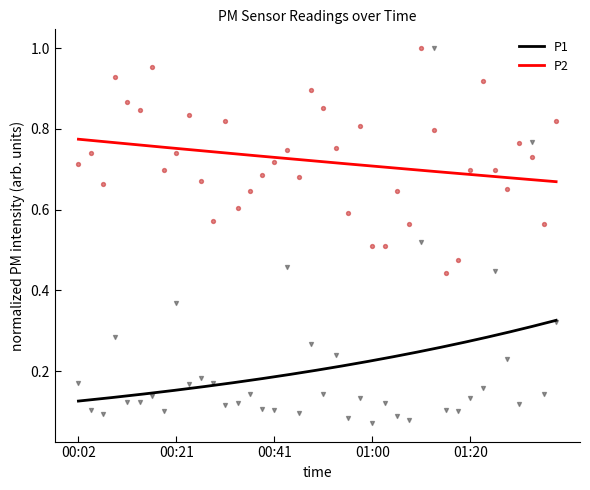

True or false: P2 and P1 cross at least once.

False